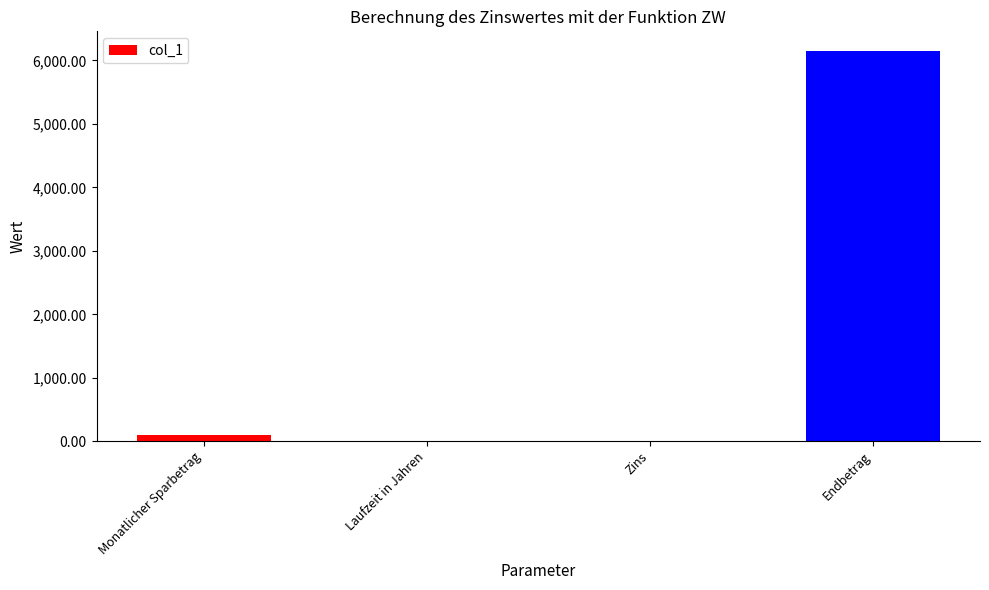

True or false: the data shows 6149.9 at Endbetrag.

True